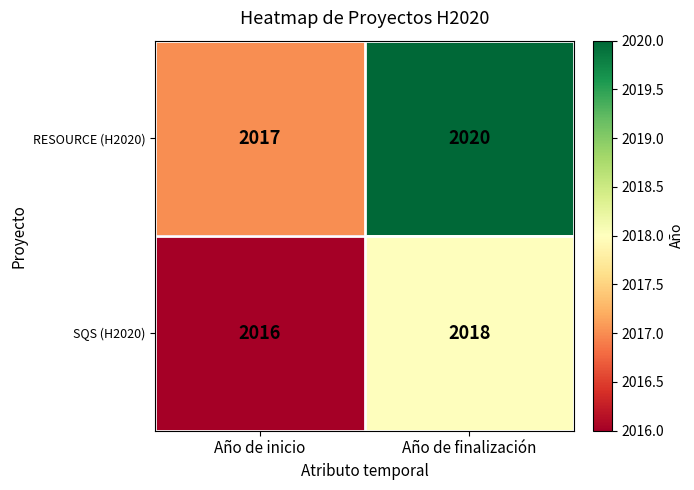

True or false: RESOURCE (H2020) has a value of 1025 at Año de inicio.

False